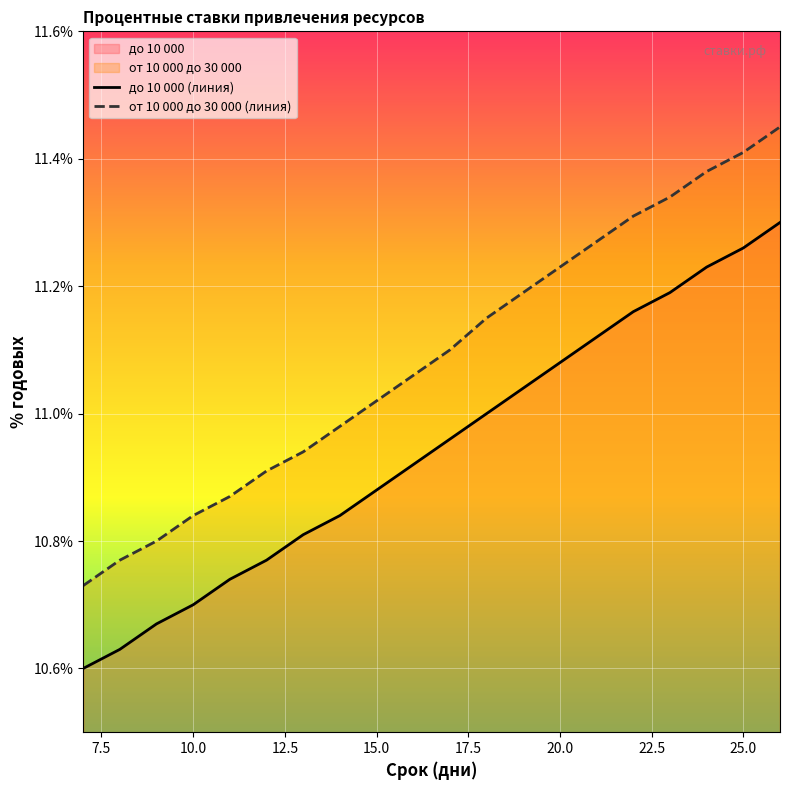

What is the difference between the maximum and minimum values in the от 10 000 до 30 000 series?

0.7